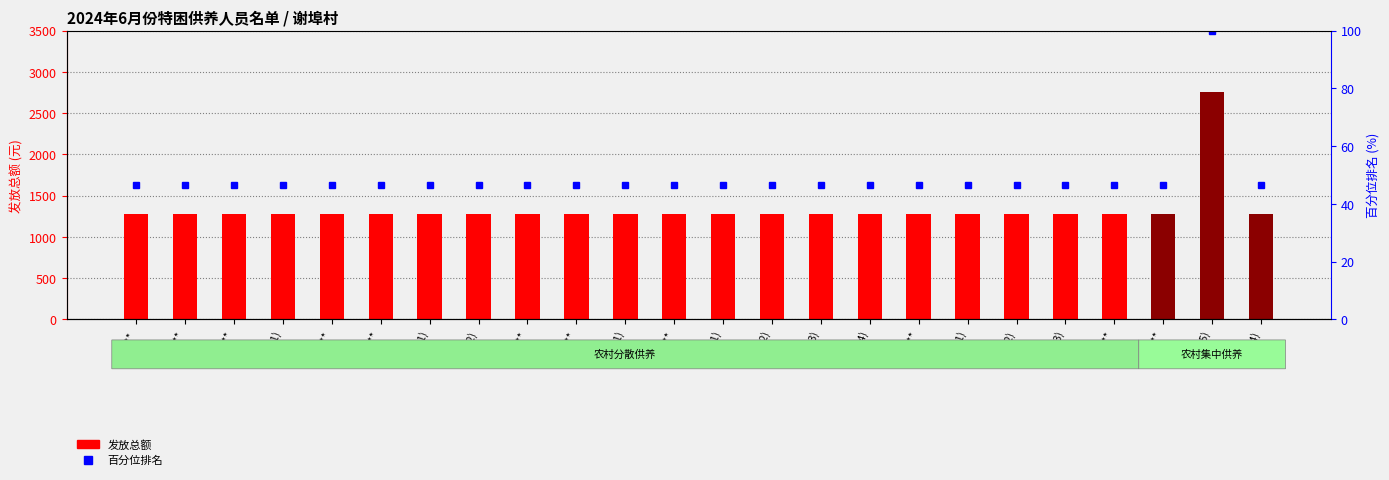

Is the value of 发放总额 at 白** greater than the value of 百分位排名 at 夏**(3)?

Yes